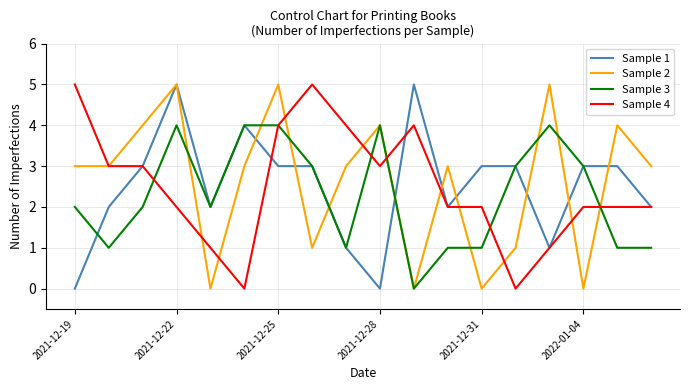

What is the maximum value shown in the chart?

5